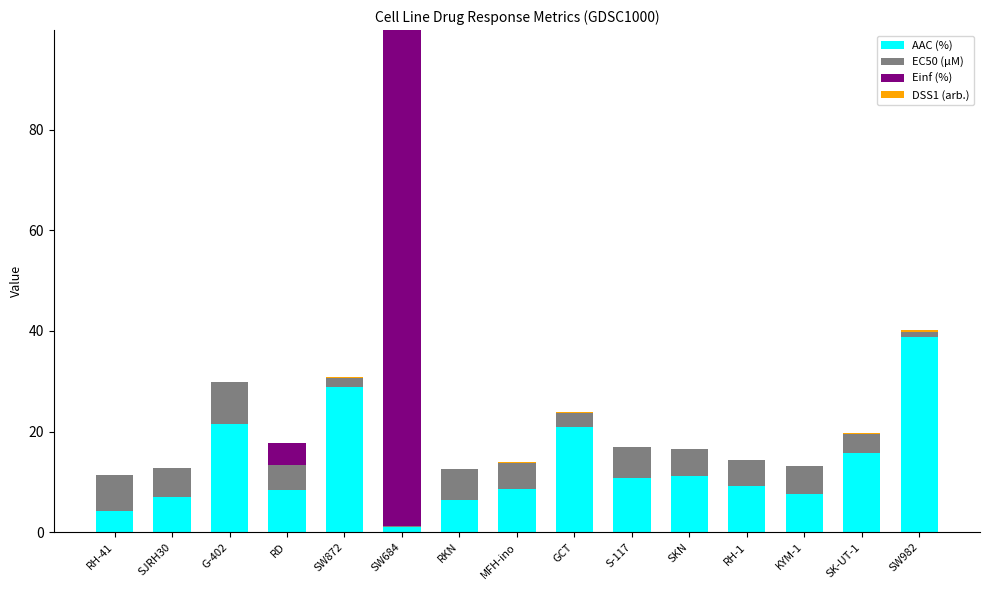

What is the sum of all AAC (%) values?

200.3